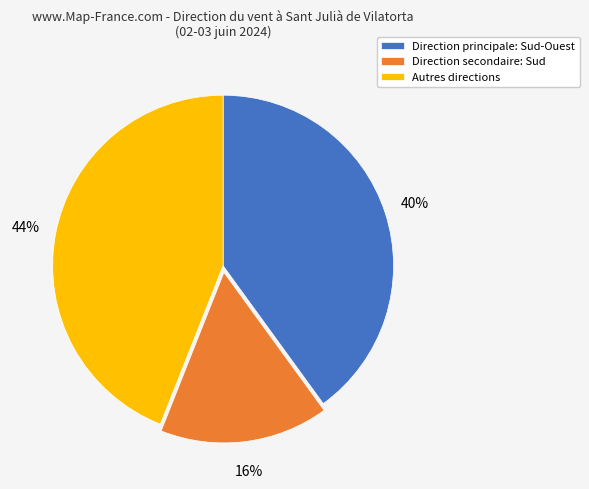

To the nearest percent, what portion does Autres directions represent?

44%